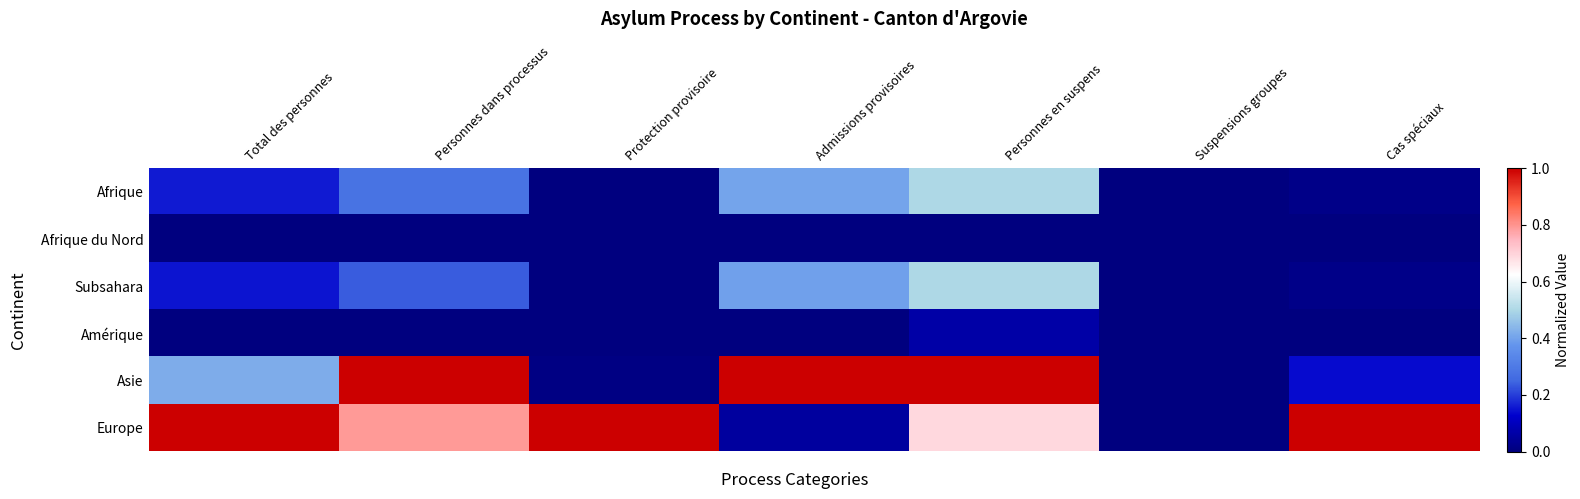

How many categories are shown in the chart?

7